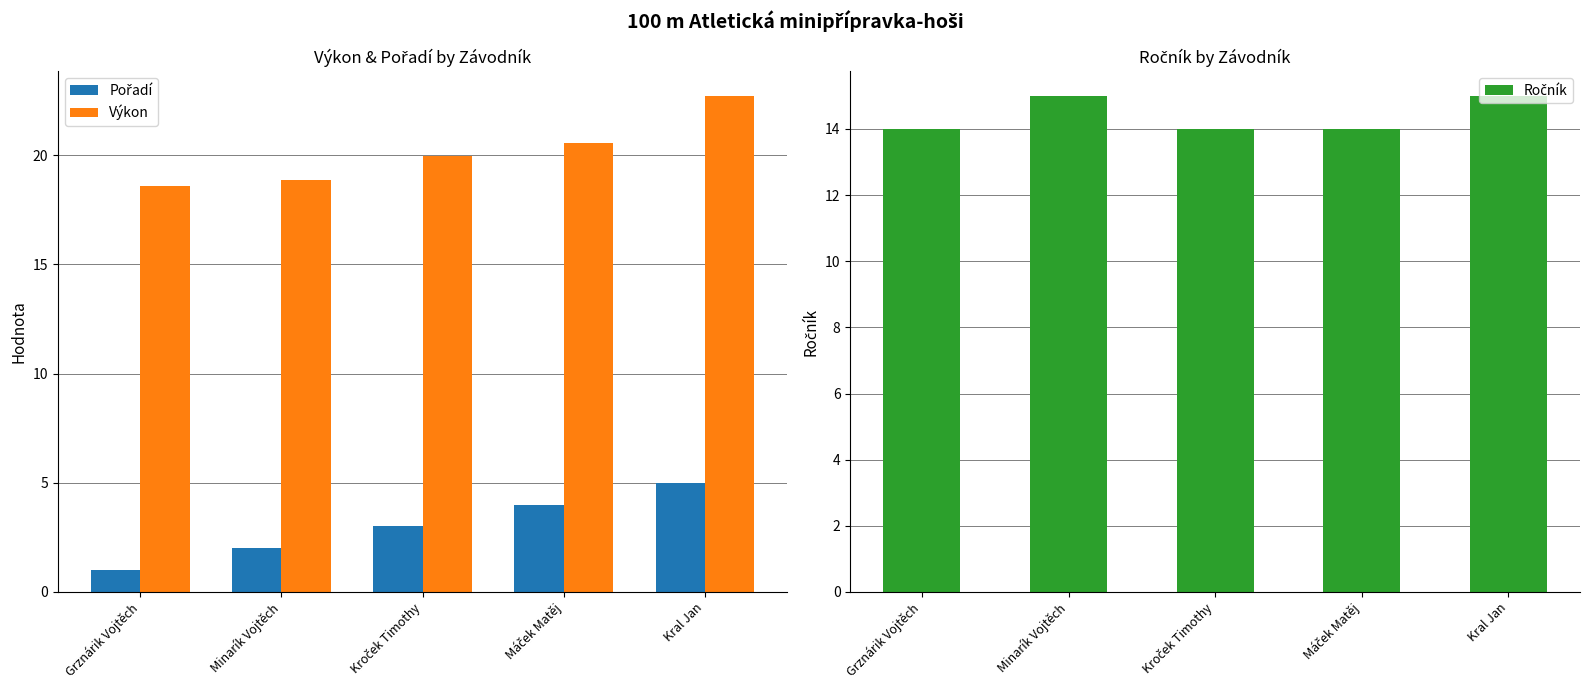

At which category is the sum across all series the highest?

Kral Jan